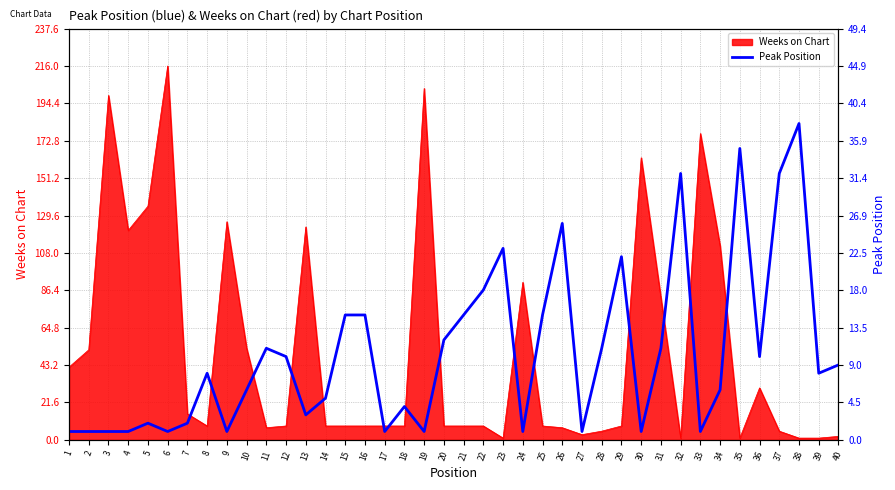

Is it true that the value at 25 is 15?

True